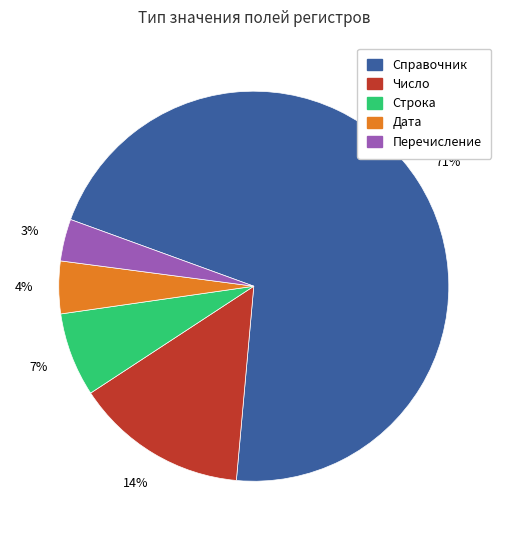

Approximately how many times larger is the value at Перечисление compared to Дата?

0.8